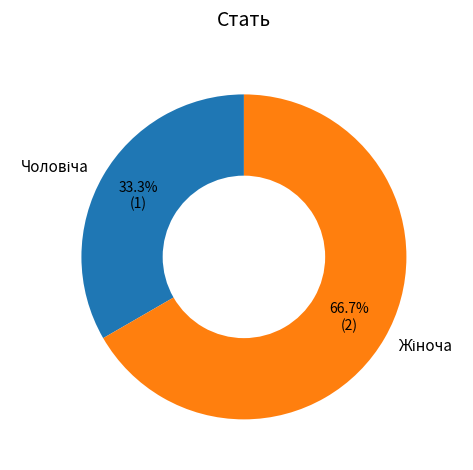

Does any single category account for the majority?

Yes